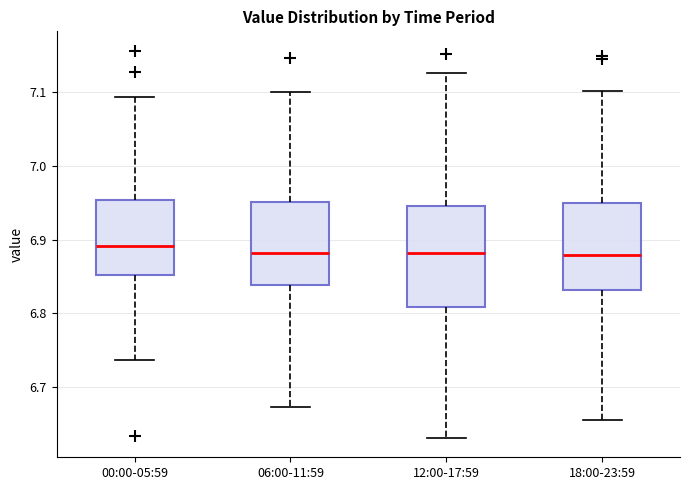

Where is the lower edge of the box for 06:00-11:59 on the y-axis? The values are not printed on the chart, so give them approximately, as read against the axis.

6.84